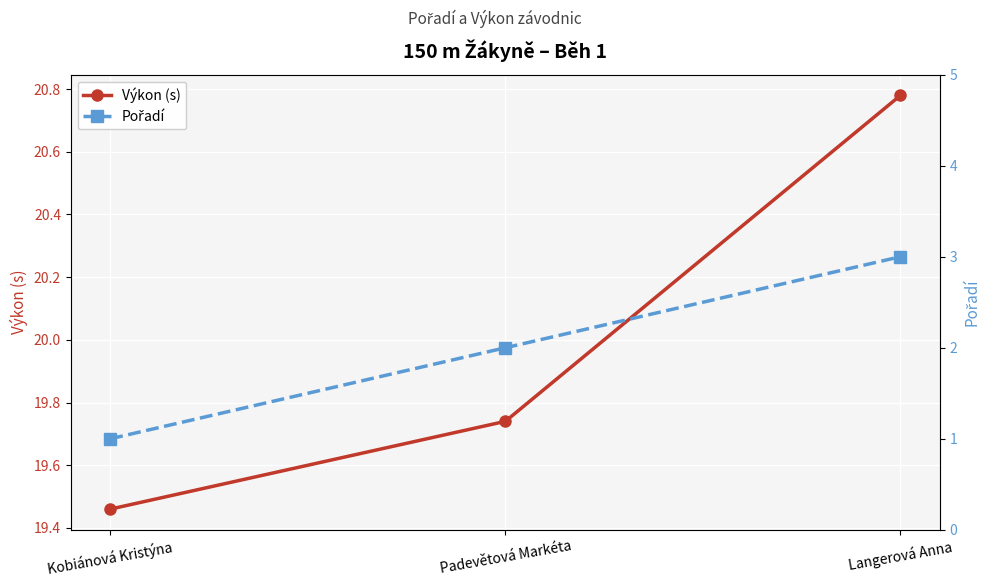

Is this an area chart (filled region under the line)?

No